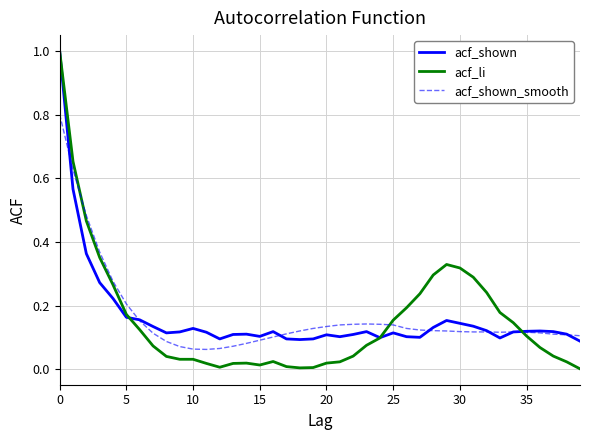

Which series has the largest range (max minus min)?

acf_li